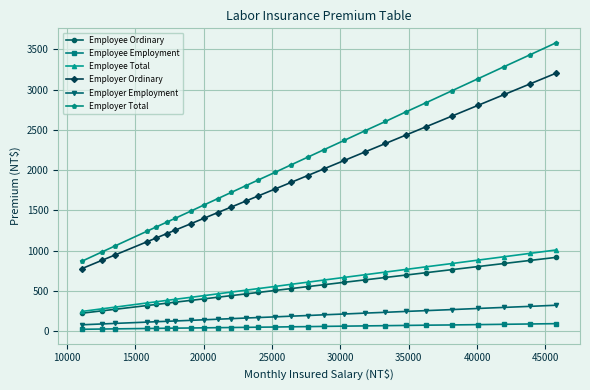

Which series has the largest total across all categories?

Employer Total